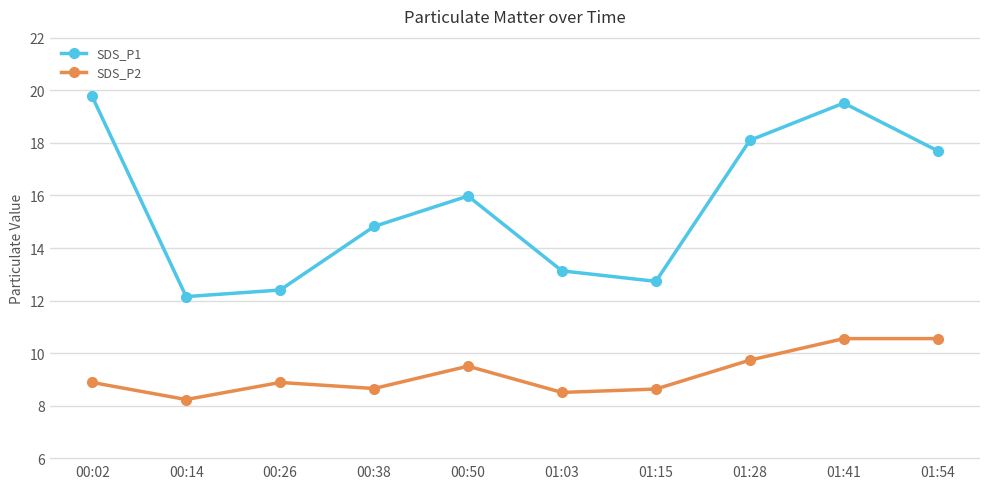

What is the difference between the highest and lowest values at 00:38?

6.2